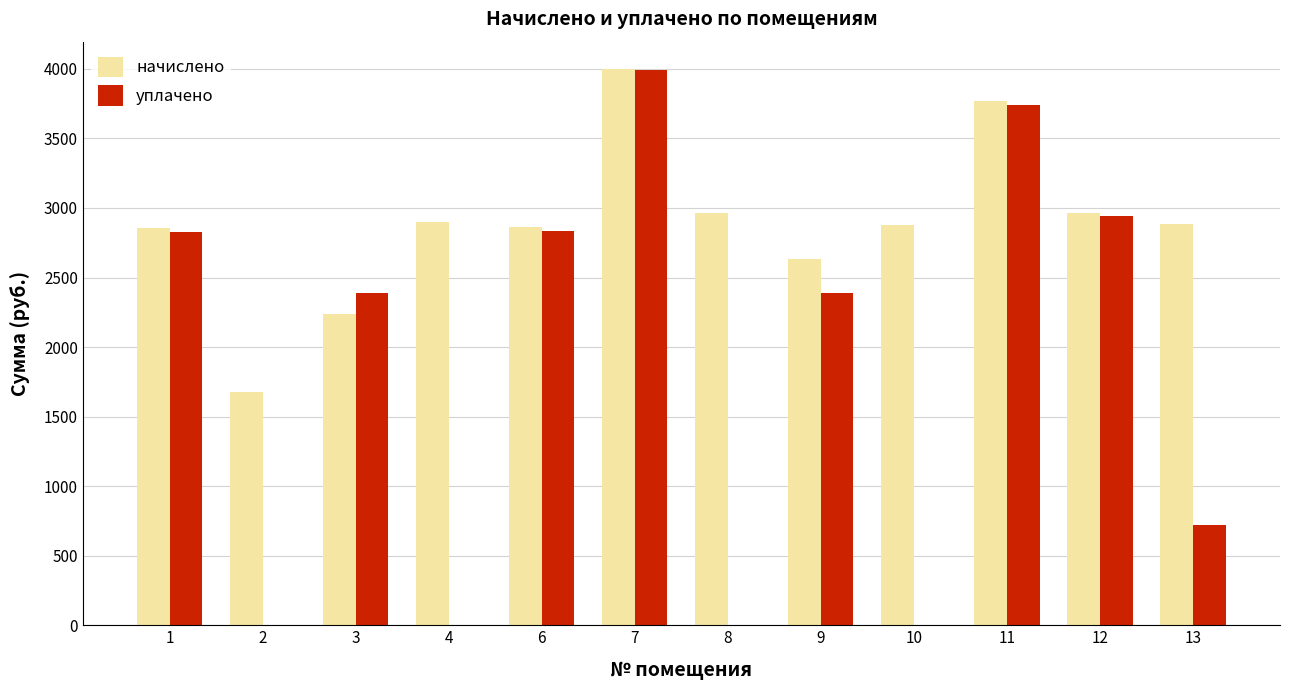

At which label is уплачено closest to 1994?

3